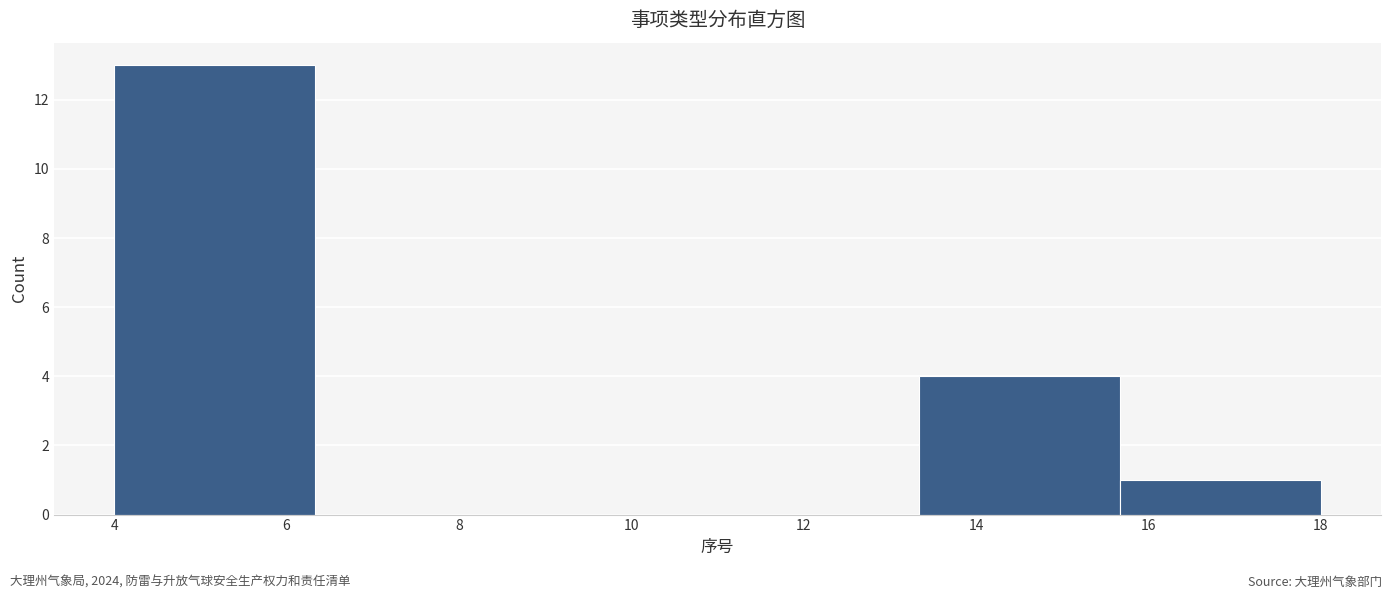

Reading left to right, list every bar in this chart as the range it spans on the x-axis followed by its height. Neither the bar edges nor the heights are printed on the chart, so give them approximately, as read against the axes.

4.0 to 6.4: 13
6.4 to 8.6: 0
8.6 to 11.0: 0
11.0 to 13.4: 0
13.4 to 15.6: 4
15.6 to 18.0: 1